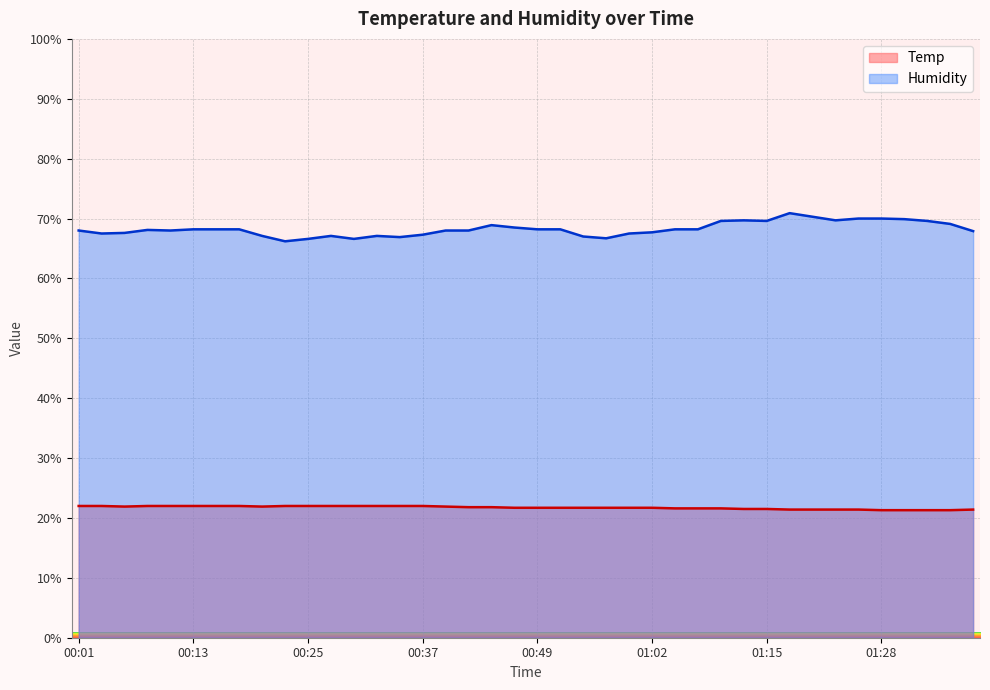

What is the spread (max minus min) of values at 00:32?

45.1